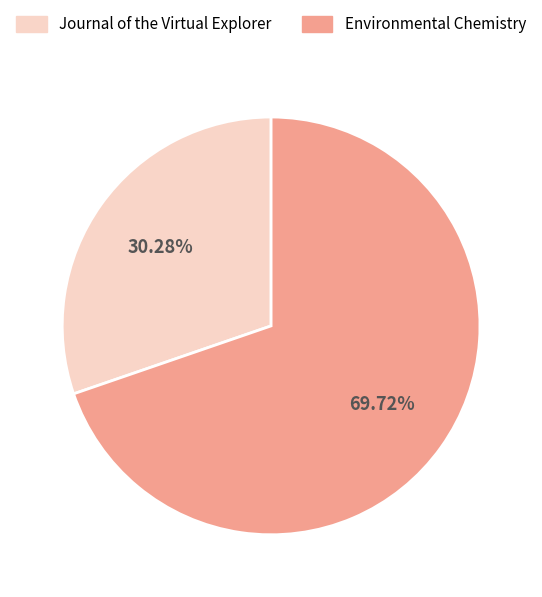

Rank the categories by value from highest to lowest.

Environmental Chemistry, Journal of the Virtual Explorer